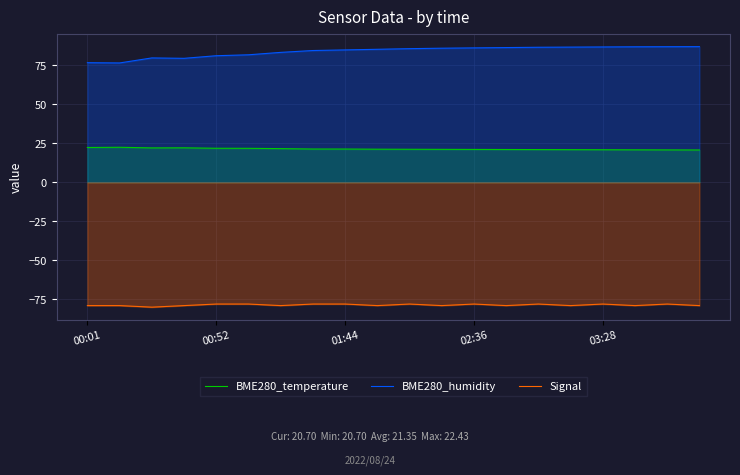

Is it true that BME280_humidity equals 26.7 at 5?

False